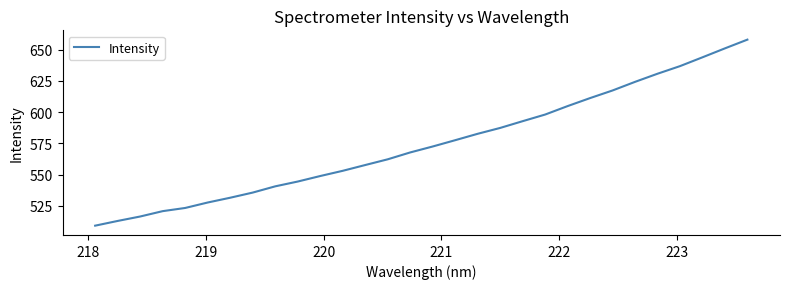

What is the maximum value shown in the chart?

657.9